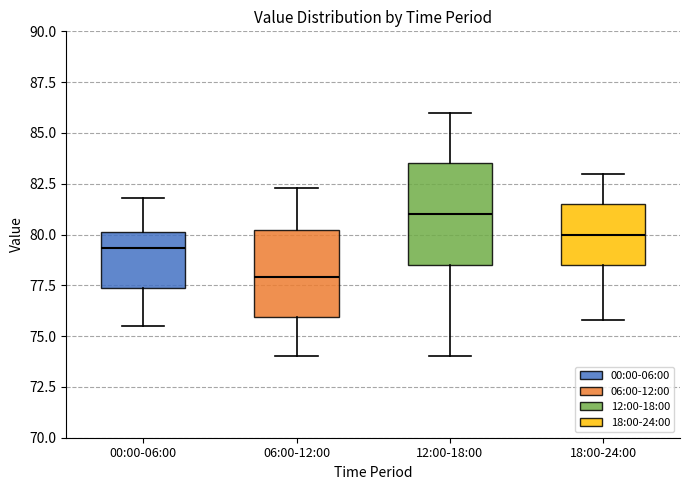

Reading left to right, read every box against the y-axis: the position of its median line, the range the box covers, and the ends of its whiskers. The values are not printed on the chart, so give them approximately, as read against the axis.

00:00-06:00: median 79.5, box 77.5 to 80.0, whiskers 75.5 to 82.0
06:00-12:00: median 78.0, box 76.0 to 80.0, whiskers 74.0 to 82.5
12:00-18:00: median 81.0, box 78.5 to 83.5, whiskers 74.0 to 86.0
18:00-24:00: median 80.0, box 78.5 to 81.5, whiskers 76.0 to 83.0